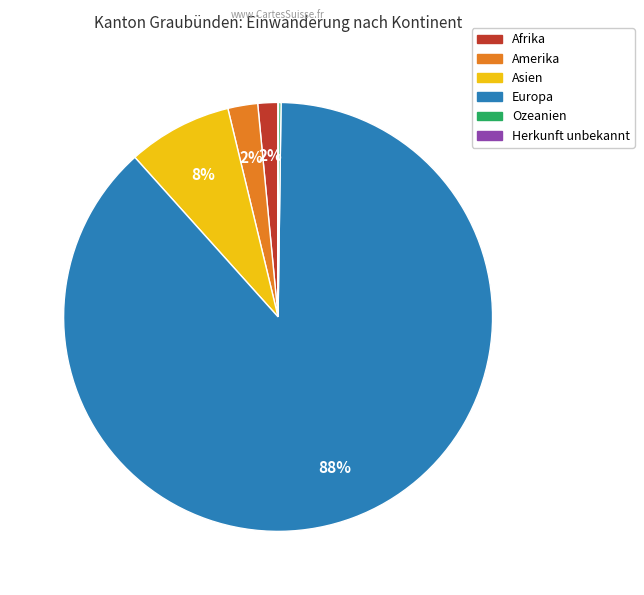

Do Afrika and Europa together represent more than half of the pie?

Yes